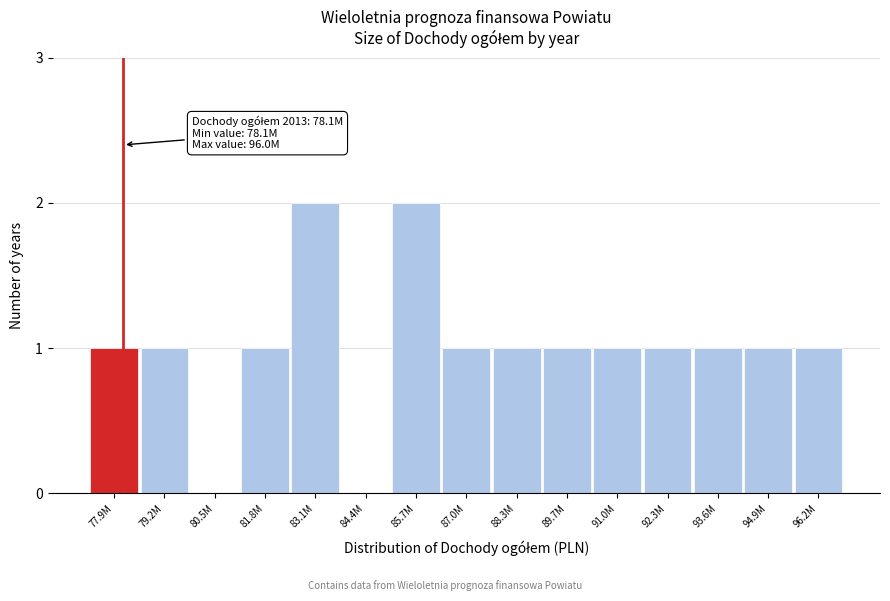

Reading left to right, list all the values displayed in this chart.

77.9M=1	79.2M=1	80.5M=0	81.8M=1	83.1M=2	84.4M=0	85.7M=2	87.0M=1	88.3M=1	89.7M=1	91.0M=1	92.3M=1	93.6M=1	94.9M=1	96.2M=1